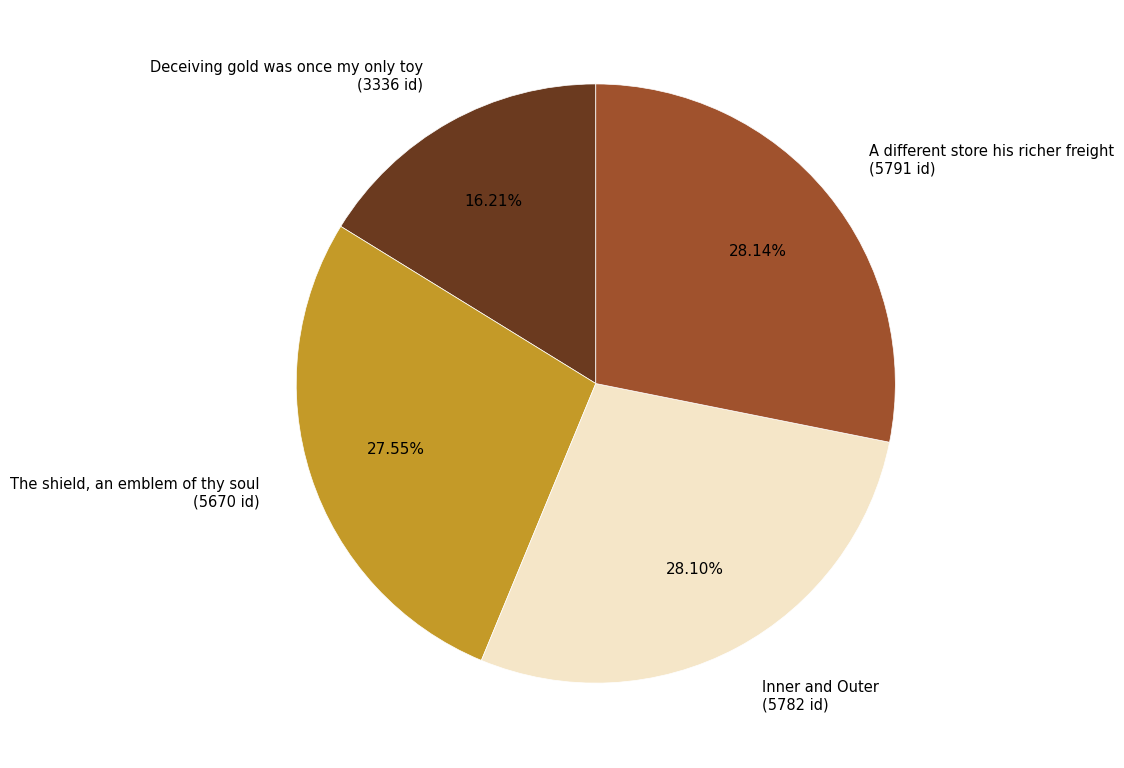

To the nearest percent, what portion does Deceiving gold was once my only toy represent?

16%